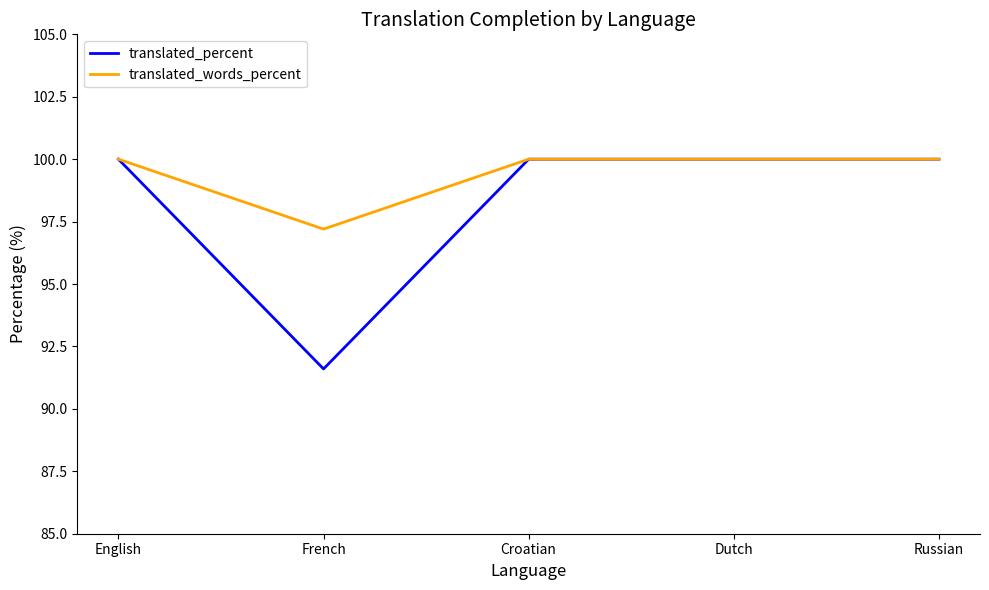

Which series has the largest range (max minus min)?

translated_percent